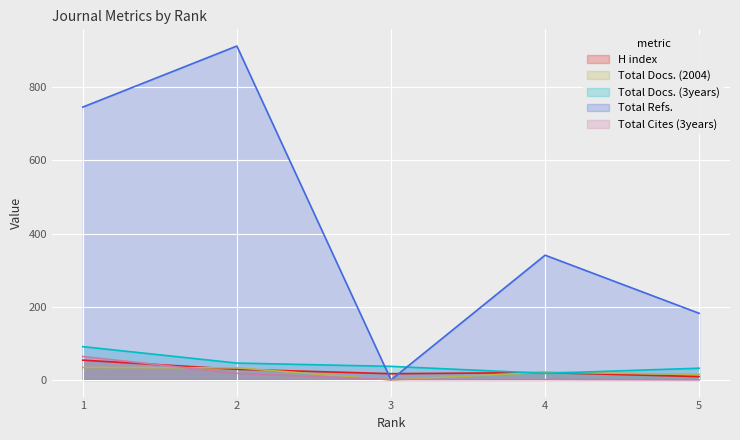

What is the total value across all series at 3?

55